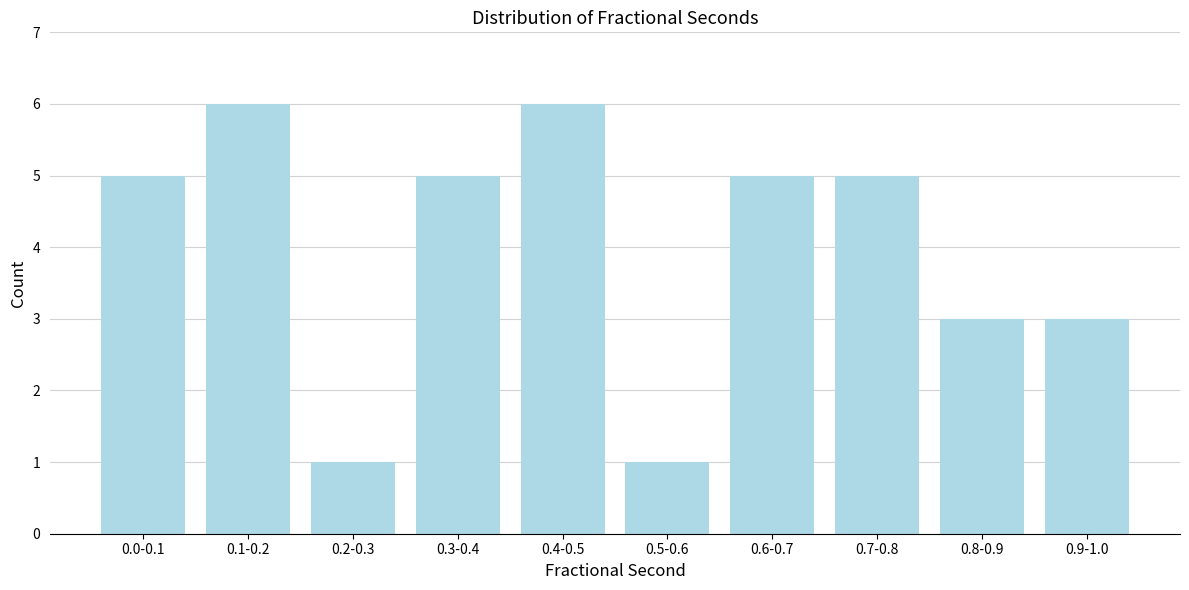

Reading left to right, list all the values displayed in this chart.

0.0-0.1=5	0.1-0.2=6	0.2-0.3=1	0.3-0.4=5	0.4-0.5=6	0.5-0.6=1	0.6-0.7=5	0.7-0.8=5	0.8-0.9=3	0.9-1.0=3